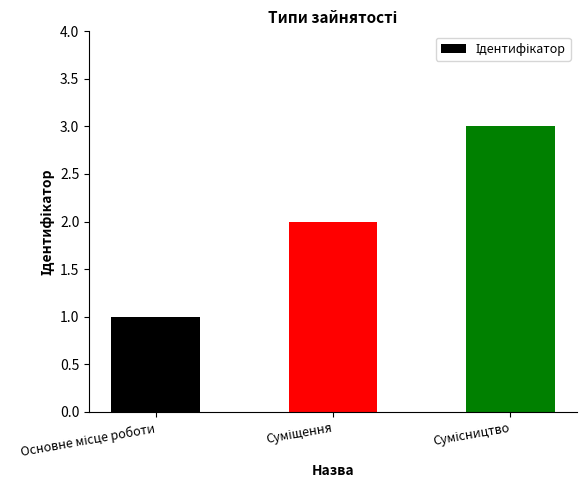

What is the sum of all values?

6